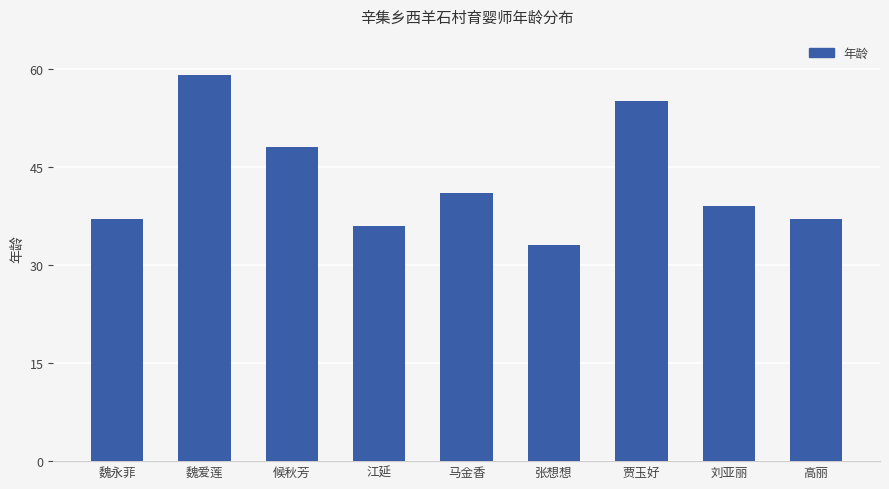

Between 高丽 and 魏爱莲, which is larger?

魏爱莲